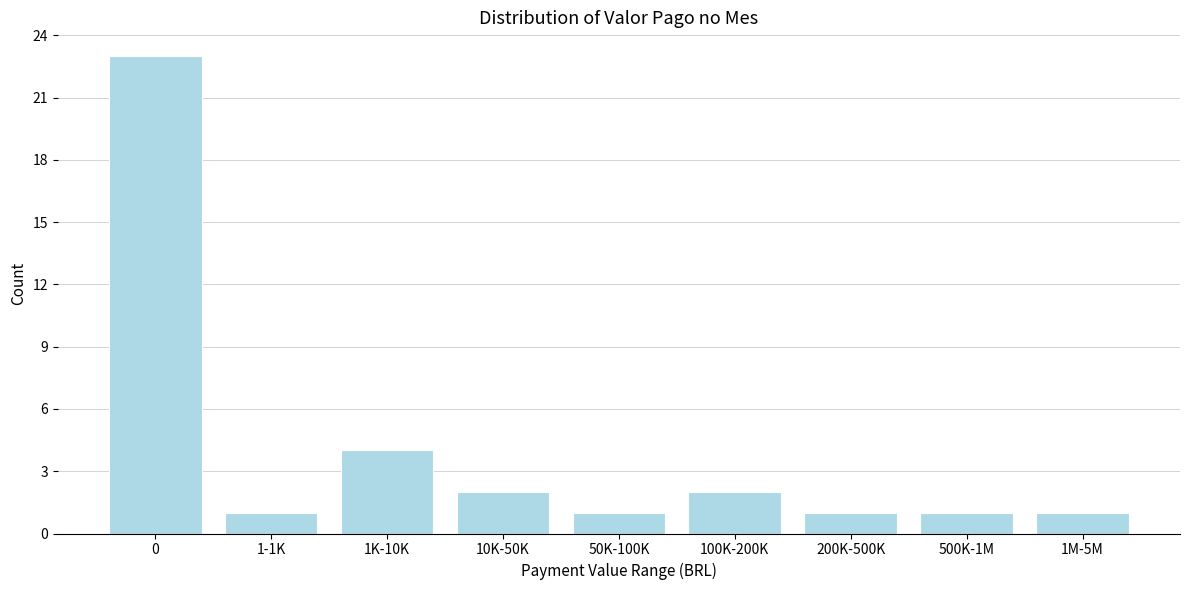

Reading left to right, list all the values displayed in this chart.

0=23	1-1K=1	1K-10K=4	10K-50K=2	50K-100K=1	100K-200K=2	200K-500K=1	500K-1M=1	1M-5M=1